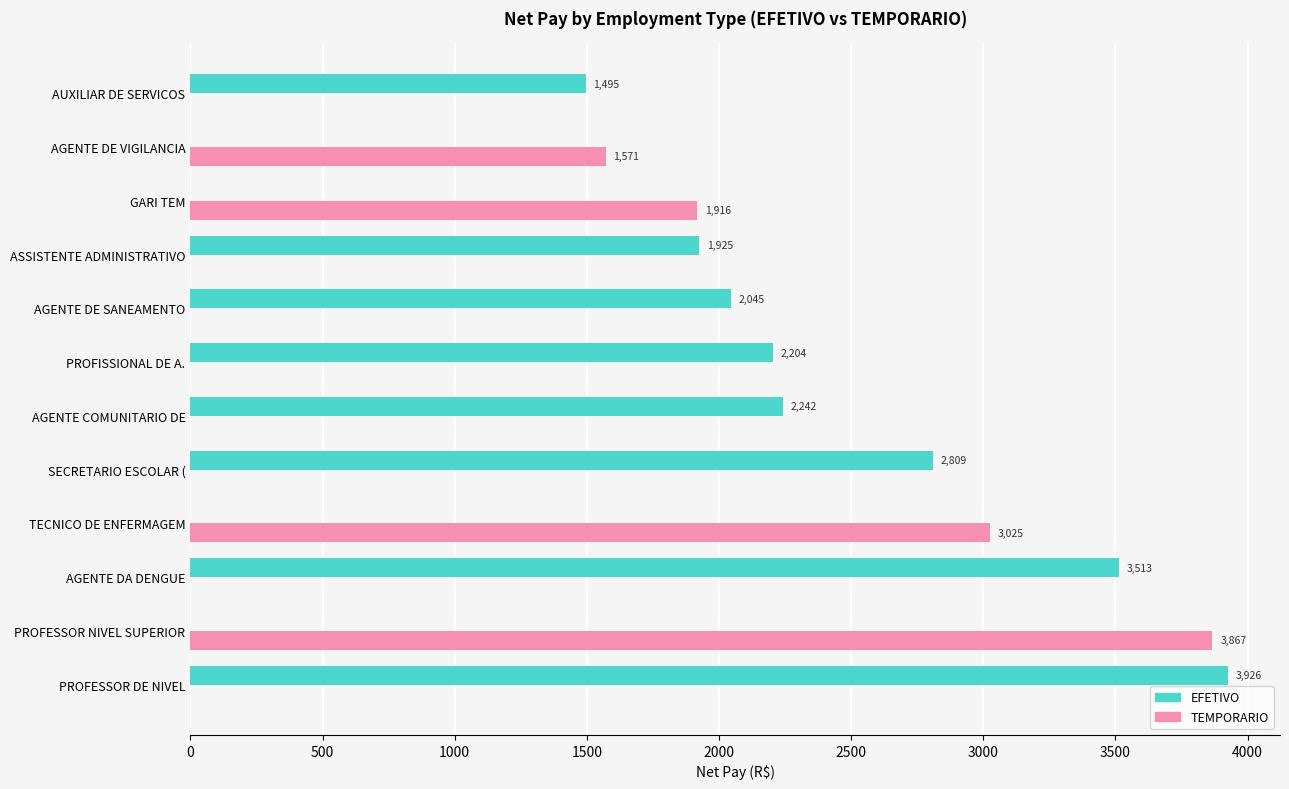

At which label is TEMPORARIO closest to 1933?

GARI TEM